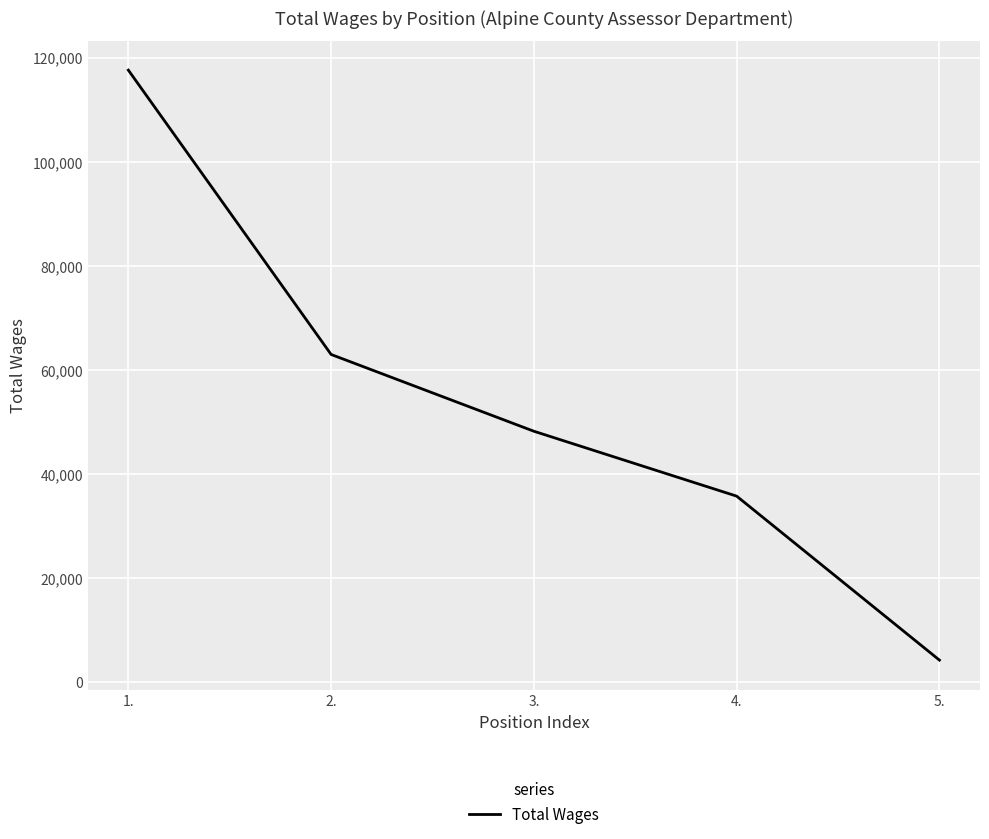

List the labels in order of value, largest first.

1., 2., 3., 4., 5.